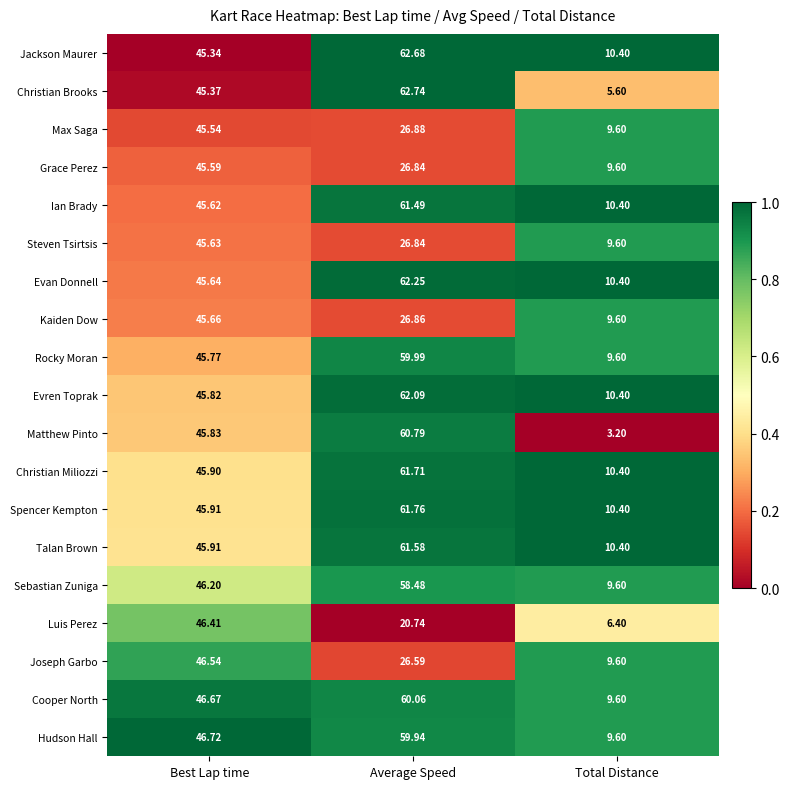

Which series has the widest spread of values?

Matthew Pinto